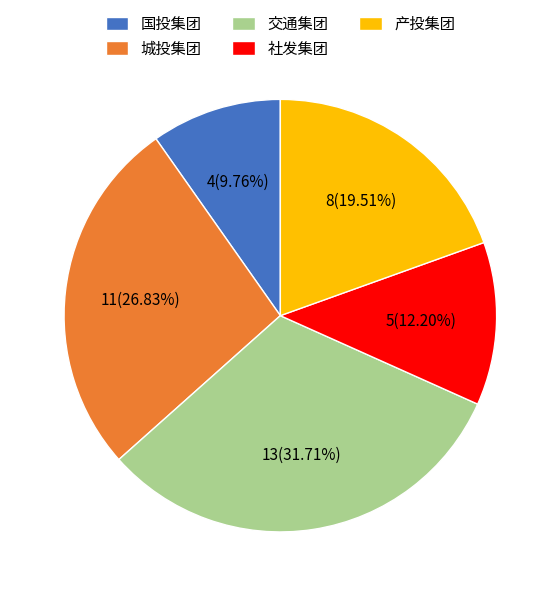

What is the ratio of the value at 城投集团 to the value at 交通集团?

0.8